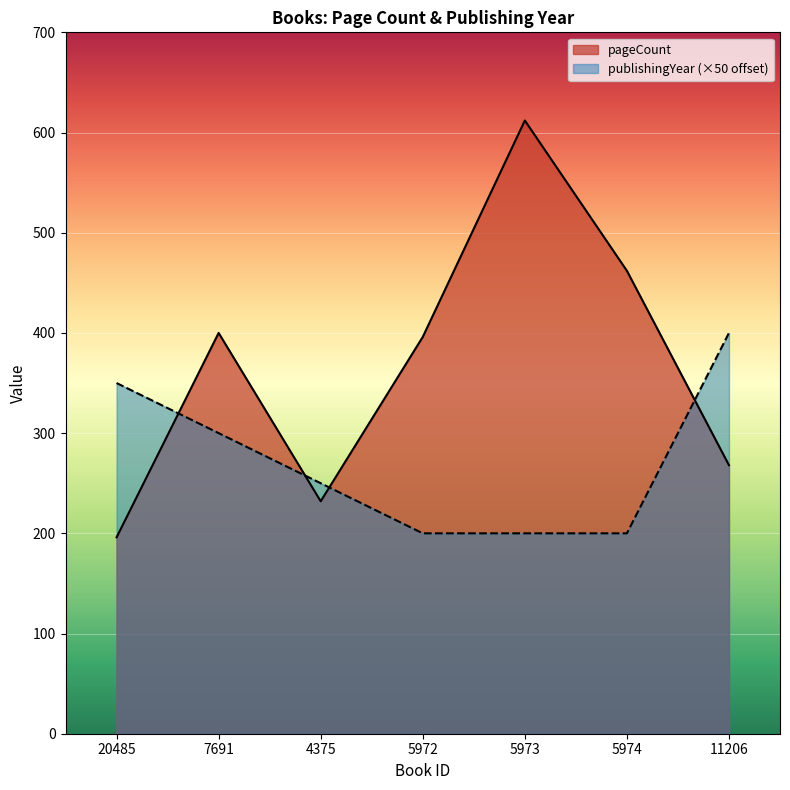

How many distinct data groups are displayed?

2